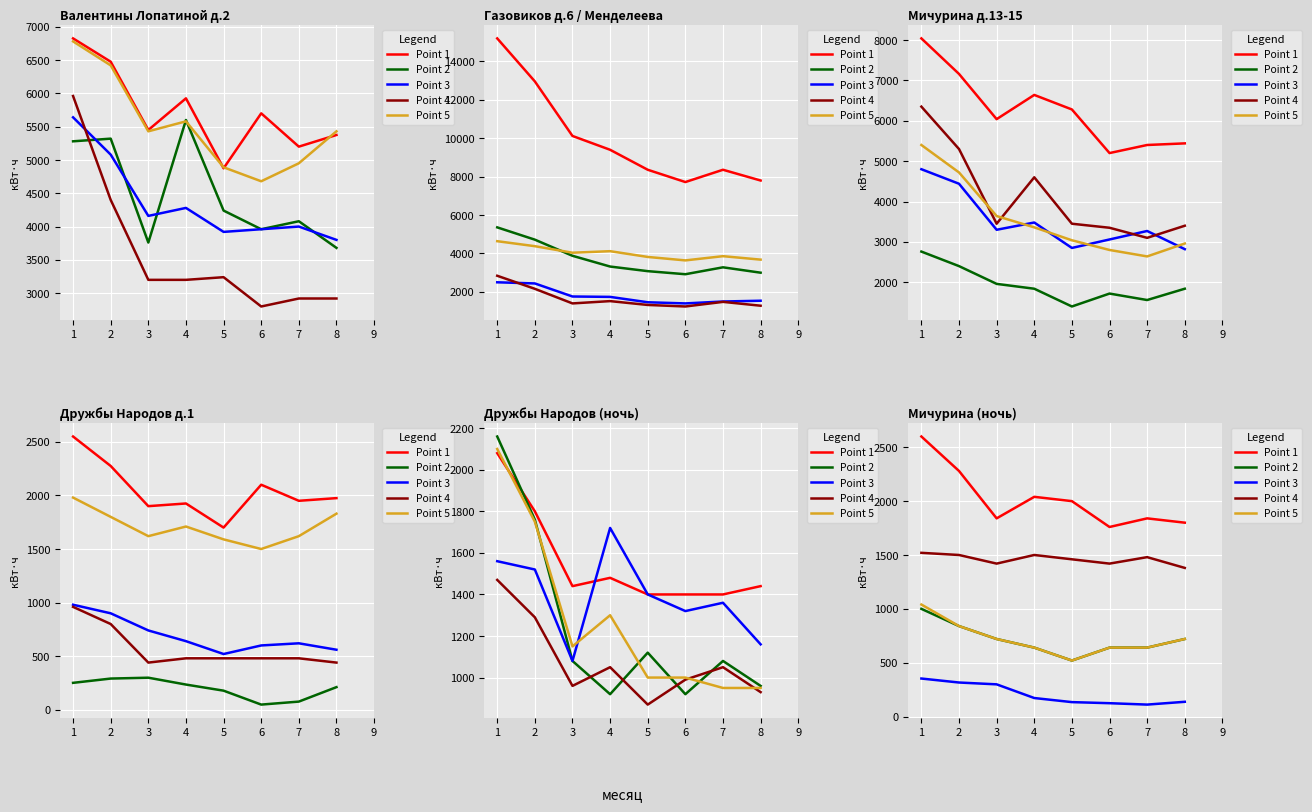

True or false: Point 2 and Point 1 cross at least once.

False